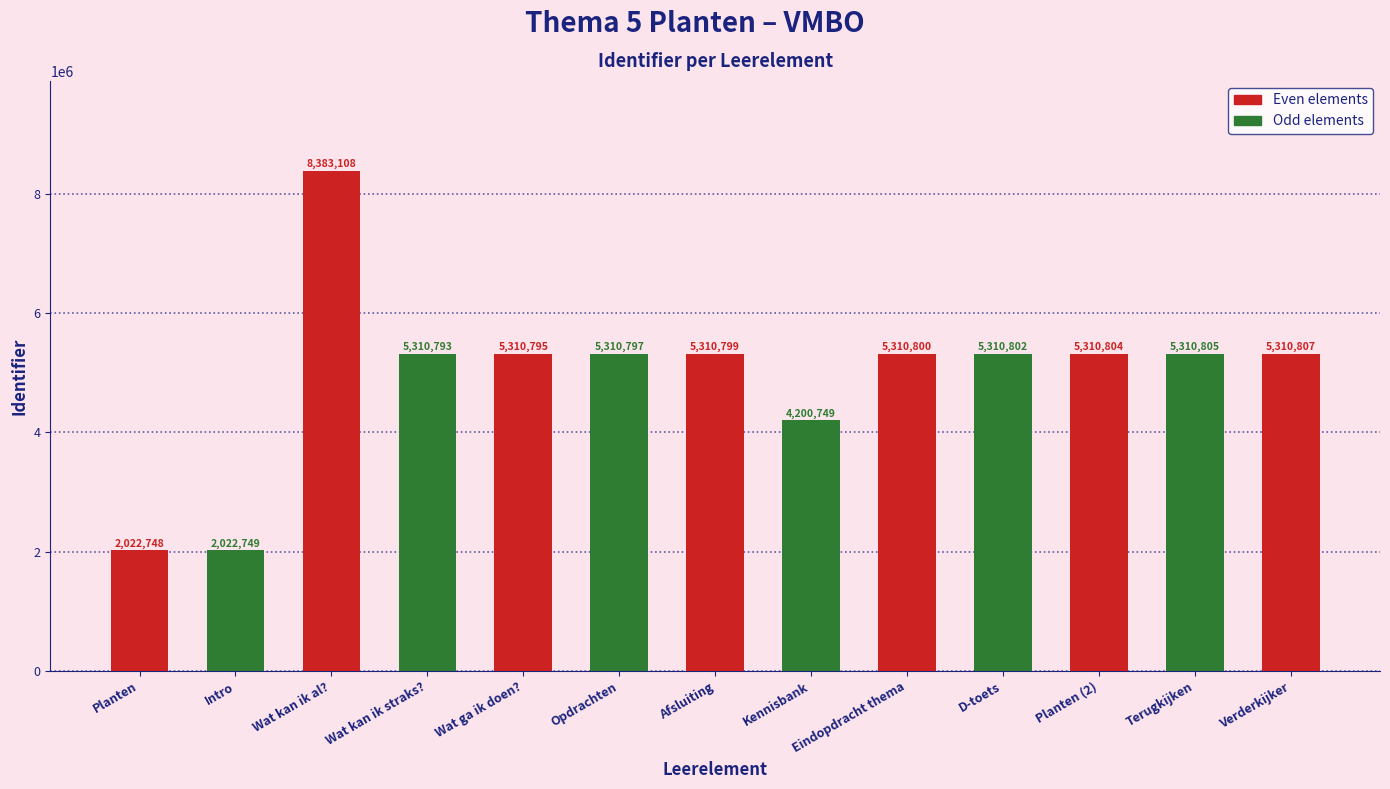

What is the sum of the values at Afsluiting and Intro?

7333548